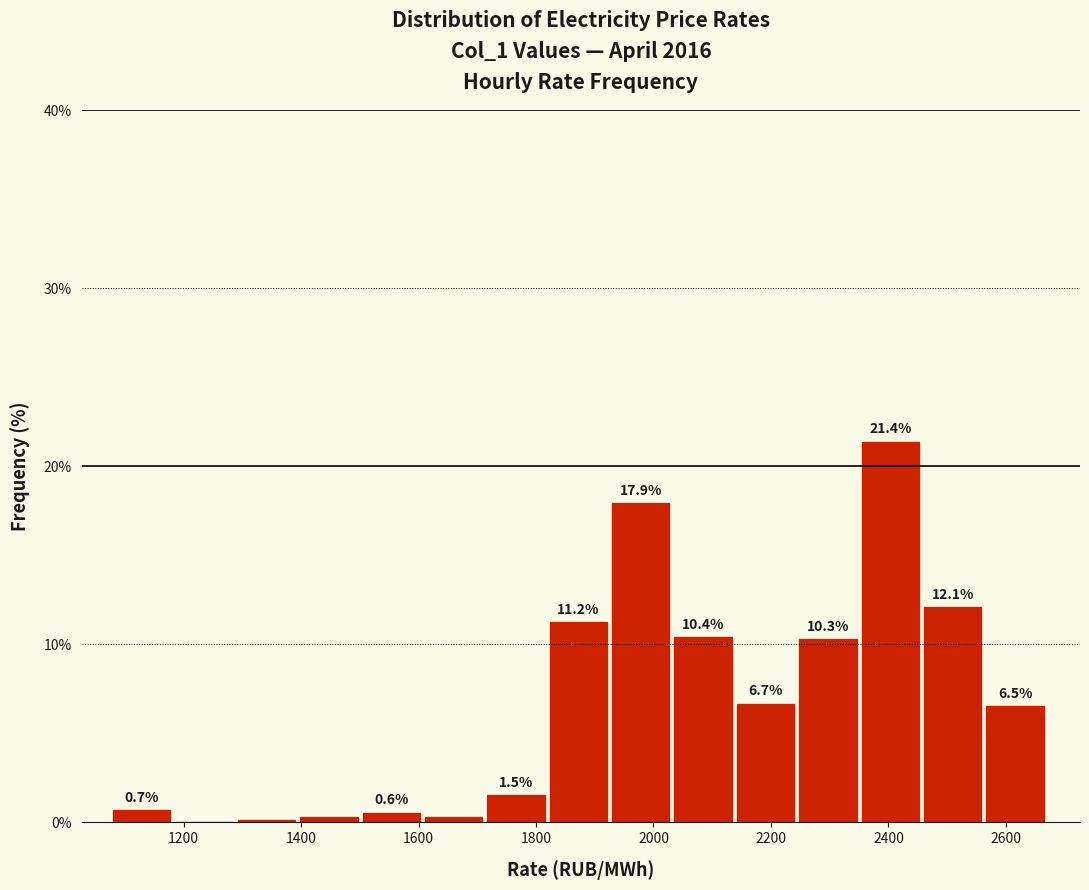

Which range on the x-axis has the tallest bar?

2360 to 2460